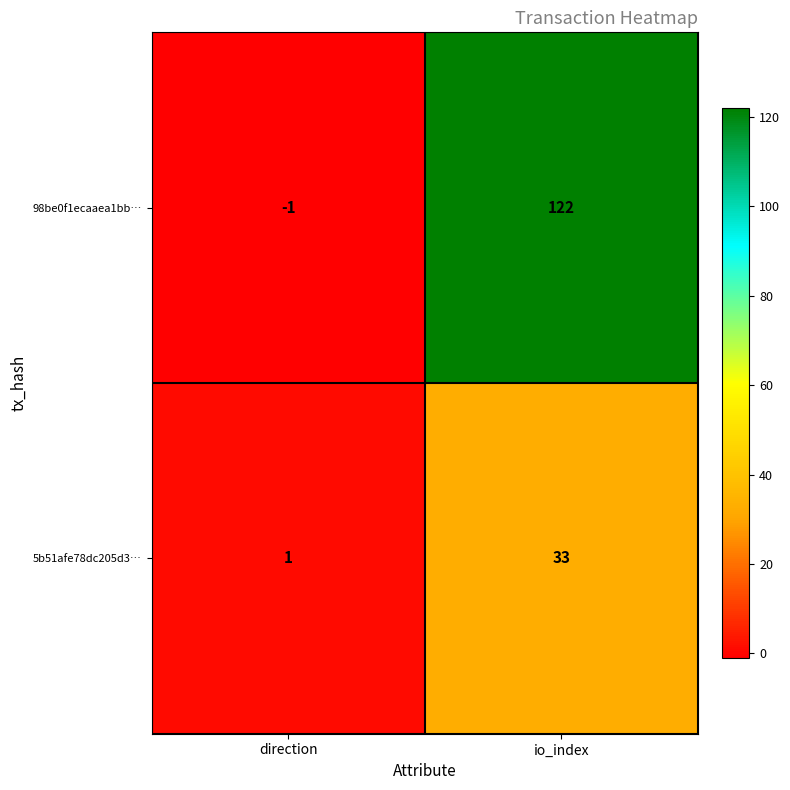

What is the difference between the maximum and minimum values in the 98be0f1ecaaea1bb… series?

123